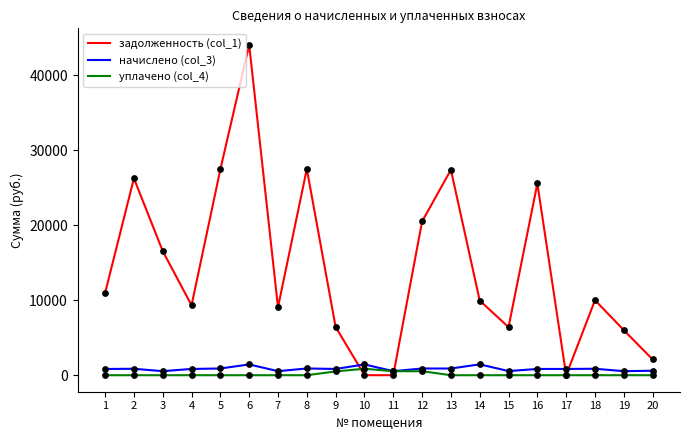

What are all the series names shown in the legend?

задолженность (col_1), начислено (col_3), уплачено (col_4)